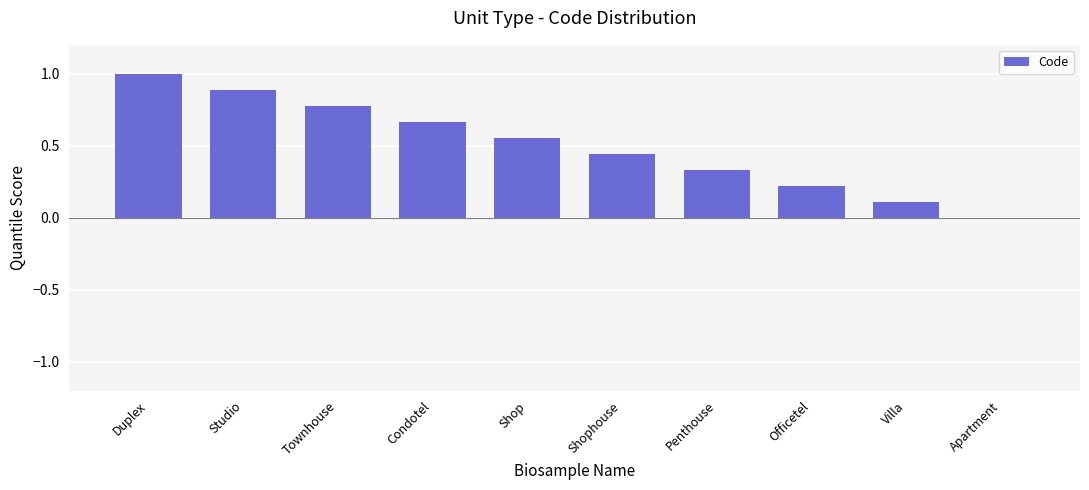

Which category has the highest value across all series?

Duplex